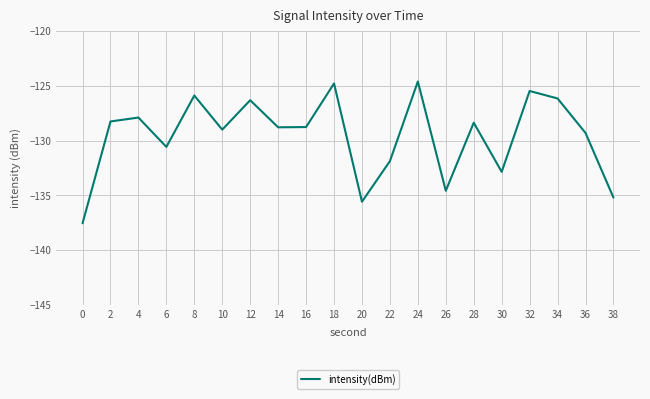

What is the approximate value at 16?

-128.8